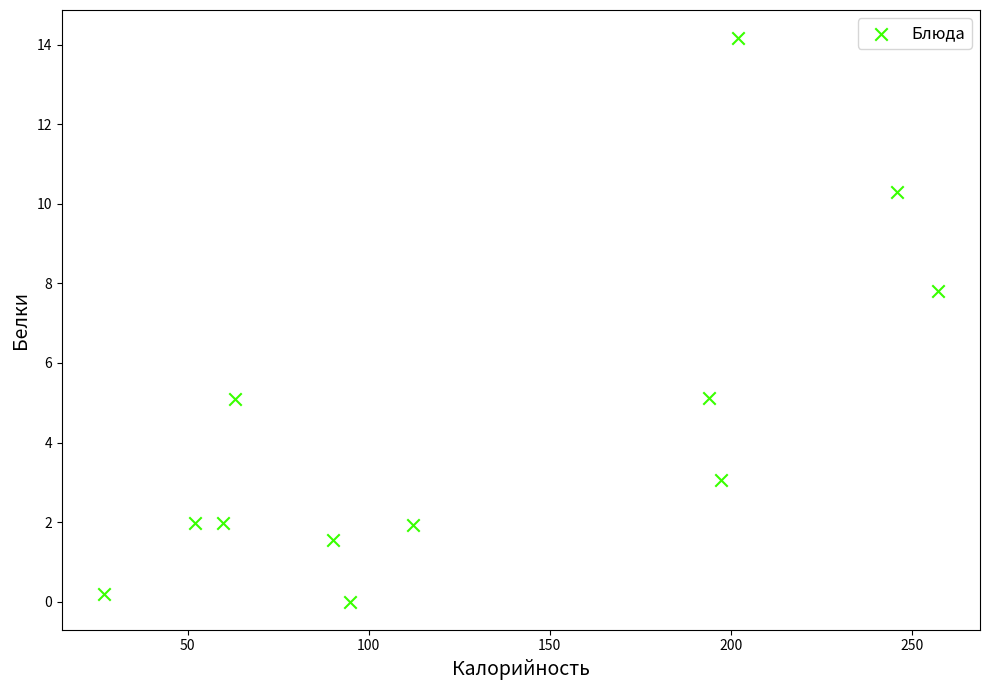

What Y value in the scatter plot is closest to 7?

7.8